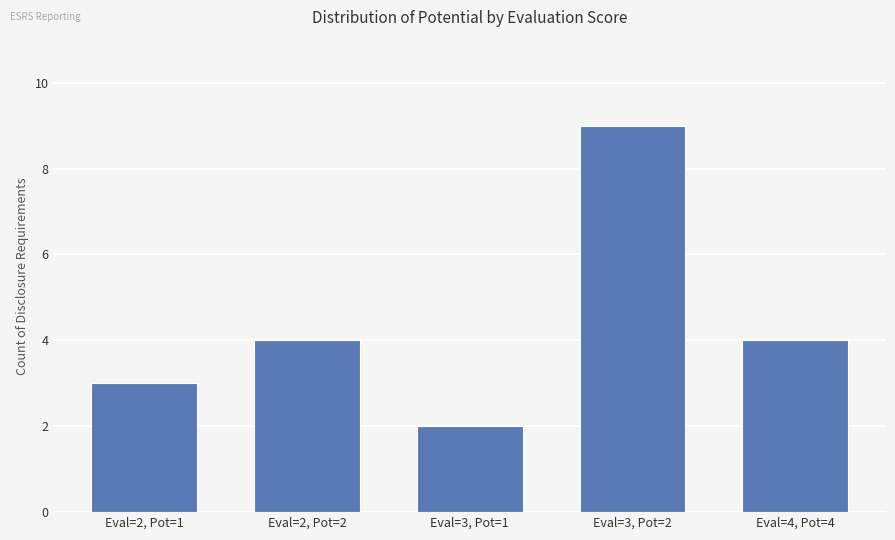

The value at Eval=3, Pot=2 is 5. True or false?

False